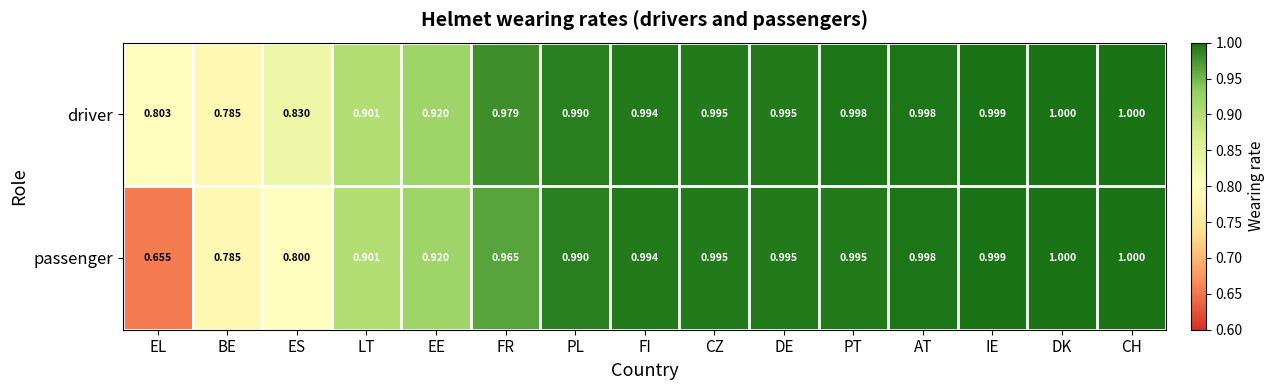

What is the difference between the highest and lowest values at EL?

0.1